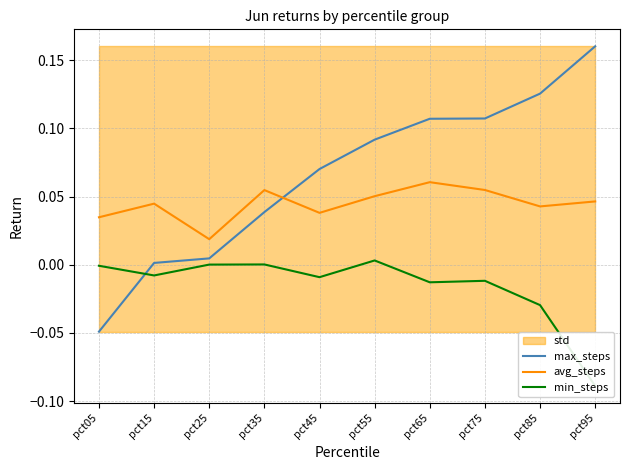

After their last crossing, which series has the higher values: max_steps or avg_steps?

max_steps